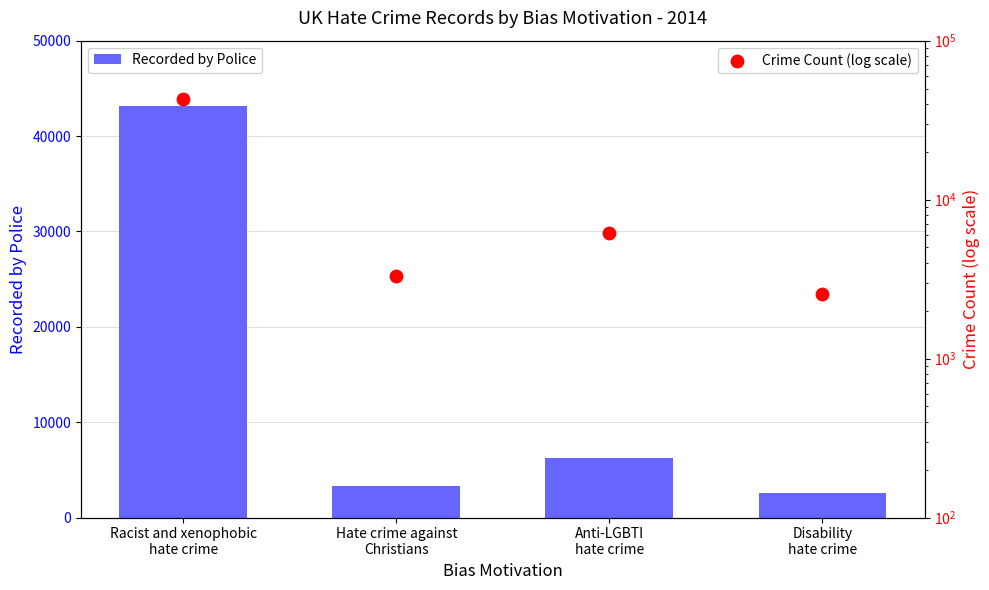

At which category is the sum across all series the highest?

Racist and xenophobic
hate crime